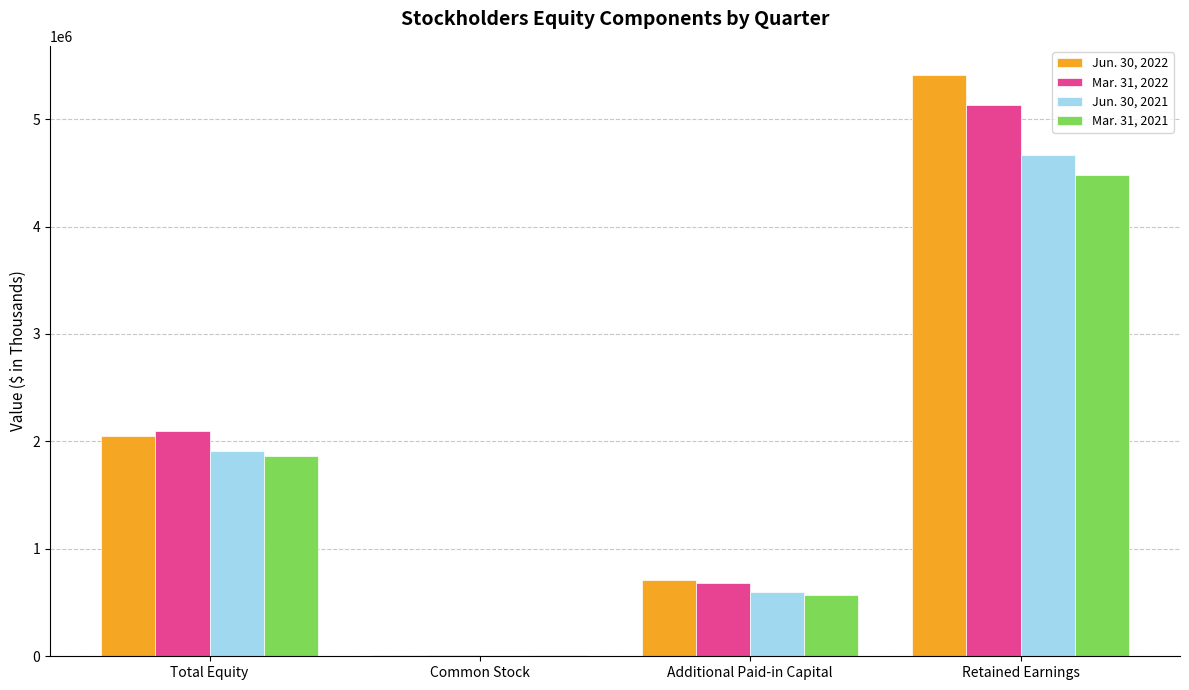

At which category is the sum across all series the highest?

Retained Earnings